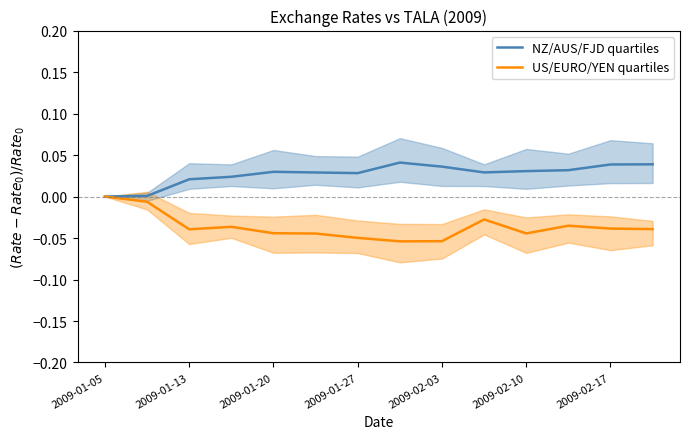

At which category is the sum across all series the highest?

9